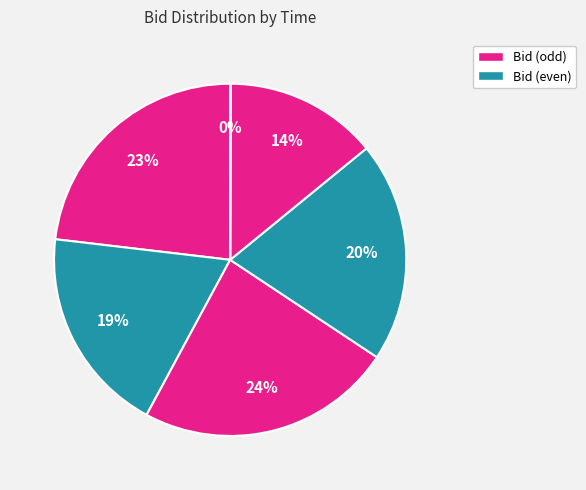

How many slices are in this pie chart?

6